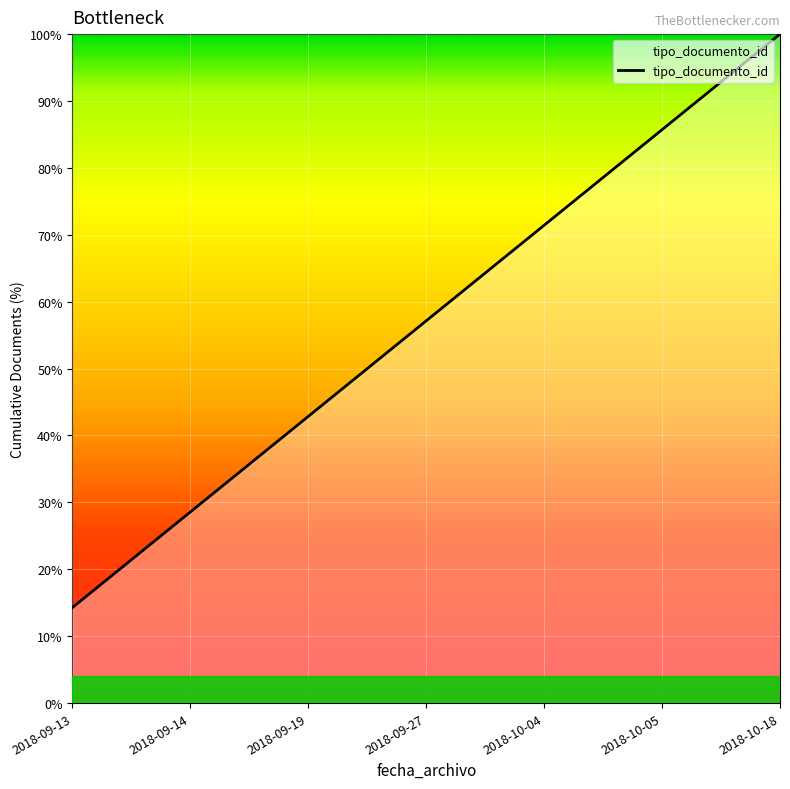

What is the sum of all values?

400.0